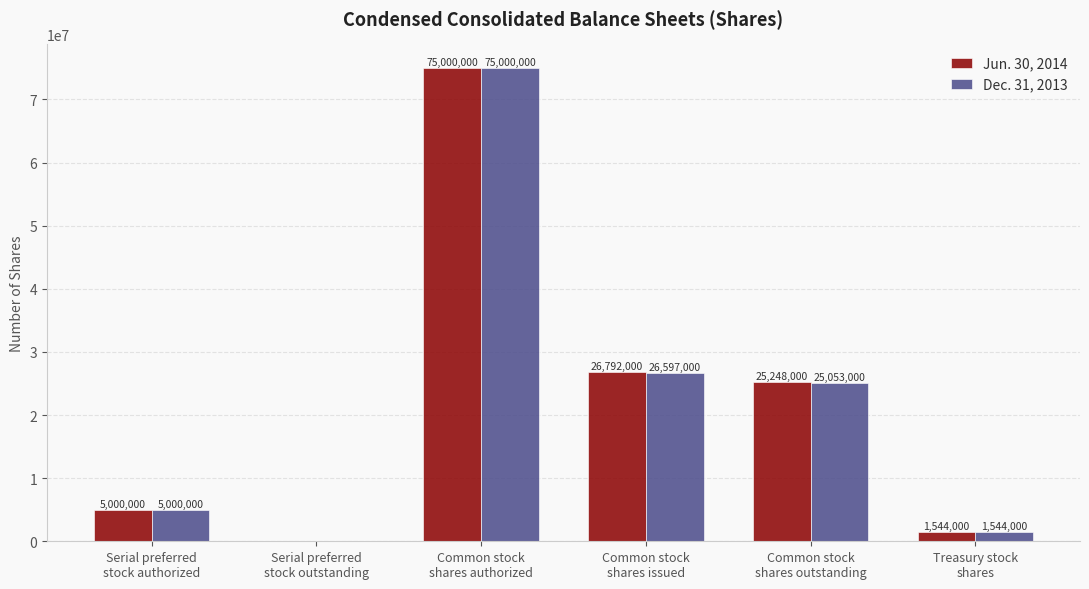

Are the bars horizontal?

No